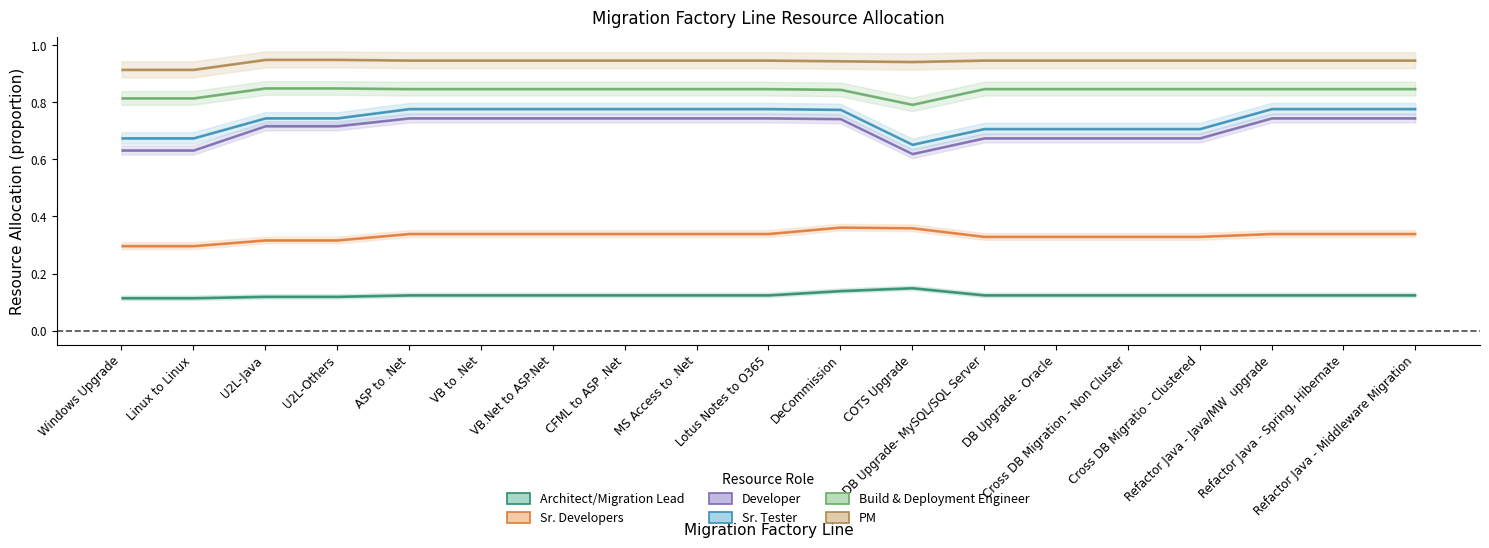

How many series are shown in this chart?

6